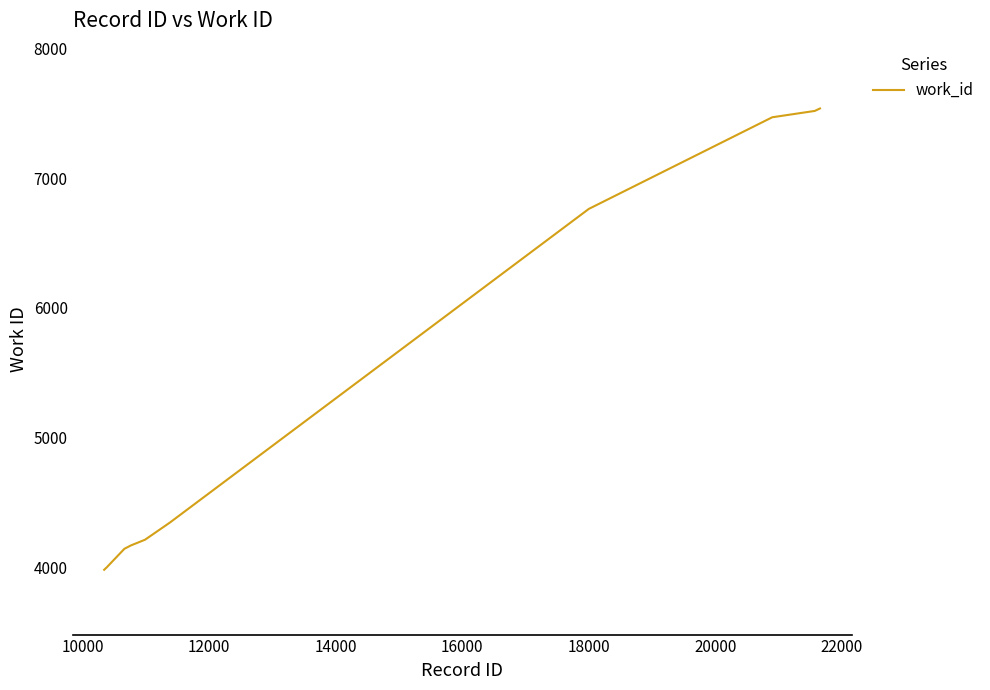

What is the maximum value shown in the chart?

7539